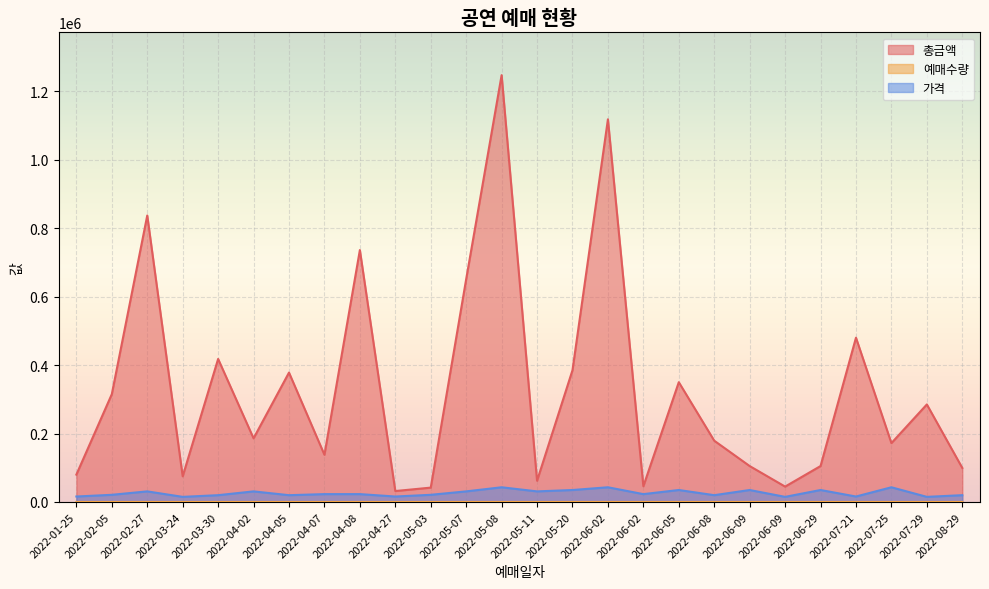

Does the chart display data point markers on the line(s)?

No